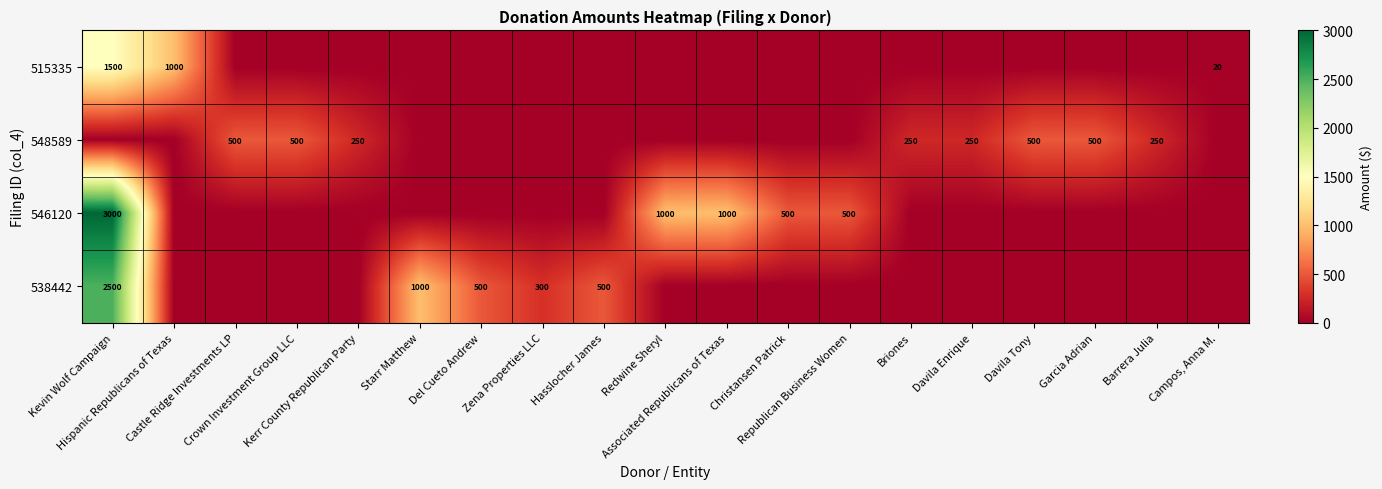

What is the difference between the highest and lowest values at Castle Ridge Investments LP?

500